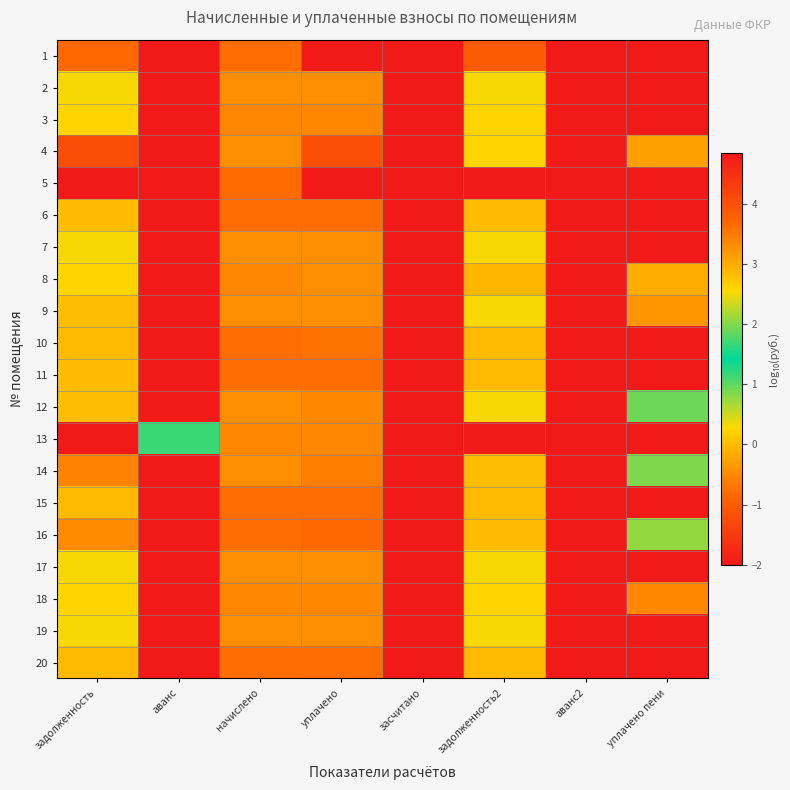

What is the total value across all series at задолженность?

55.1